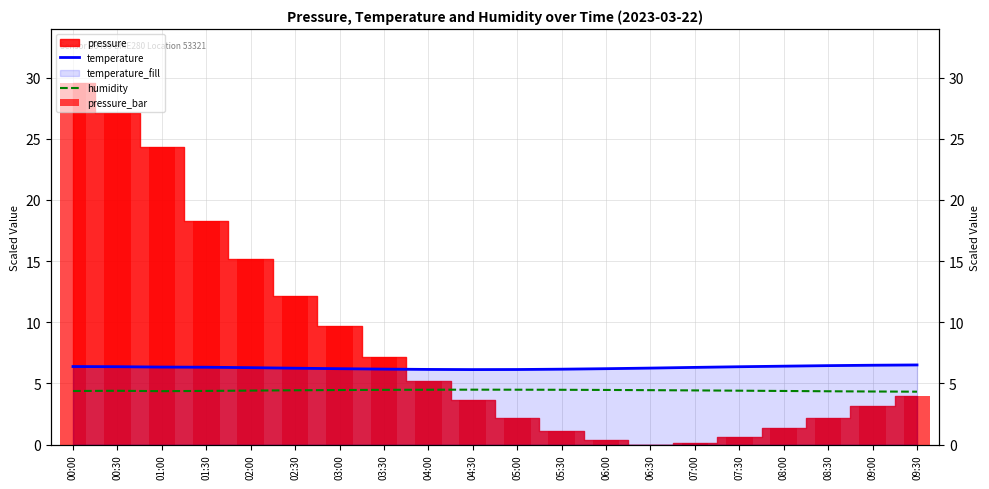

At which label is pressure_bar closest to 14?

02:00